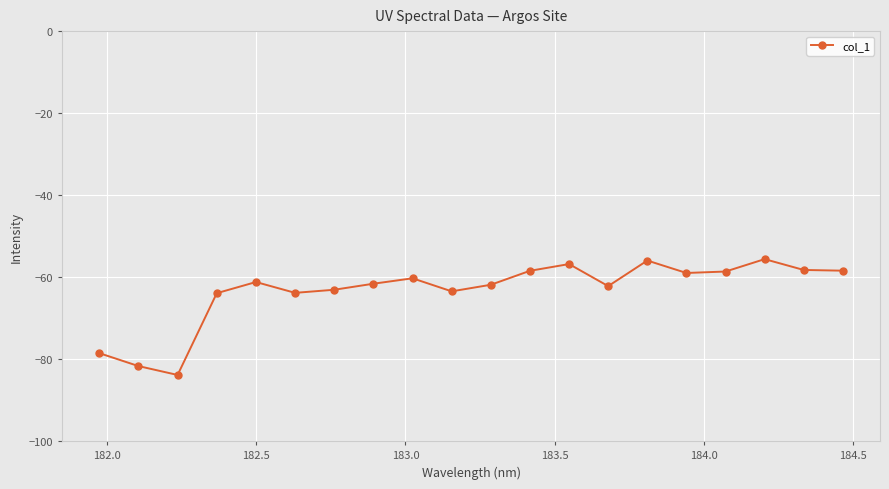

What is the value of the 2nd point from the left?

-81.7